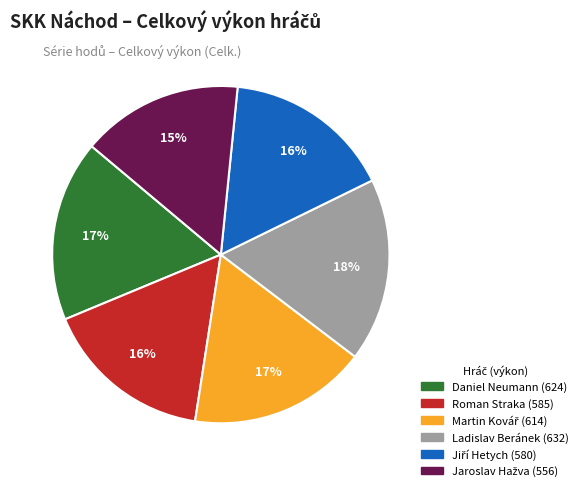

Does any single category account for the majority?

No